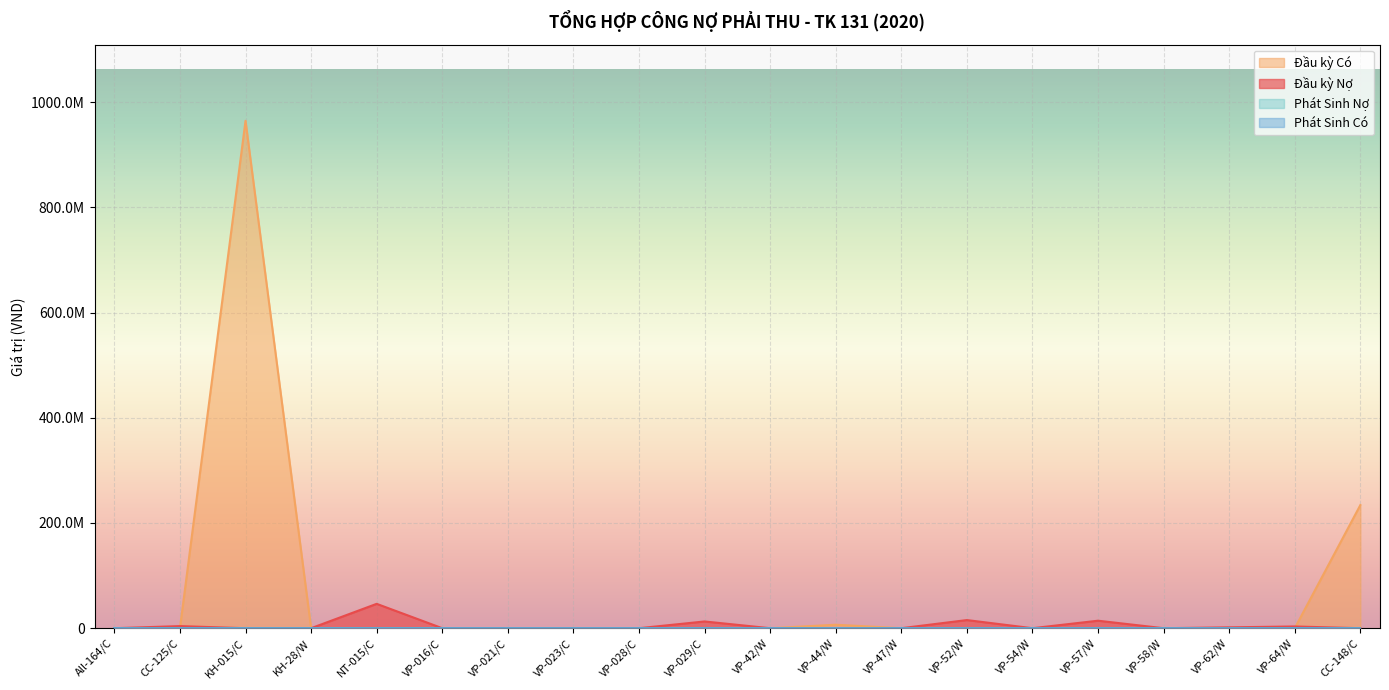

How many interior local valleys does the Đầu kỳ Nợ series have?

3